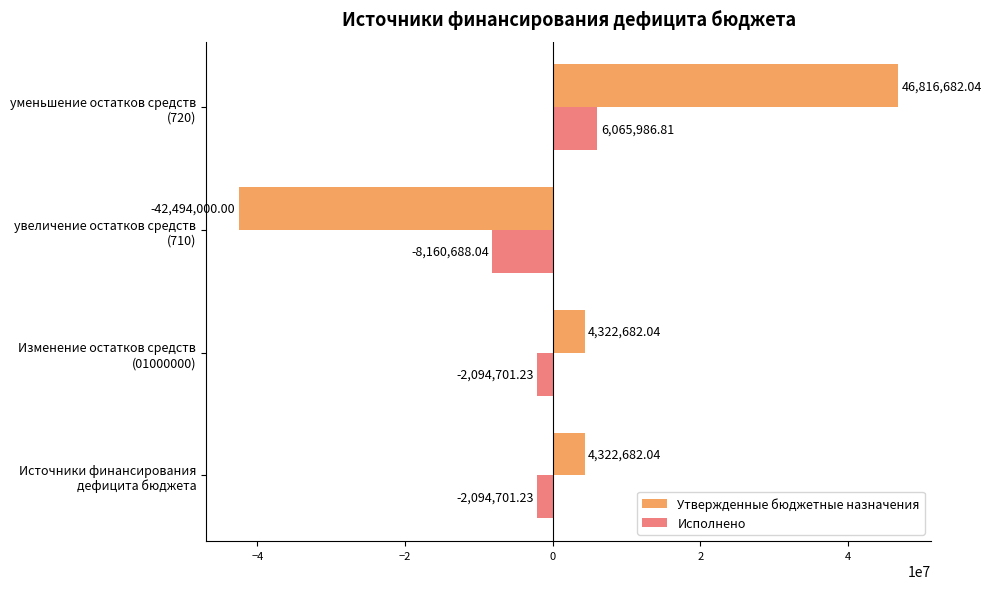

Which series has the largest total across all categories?

Утвержденные бюджетные назначения